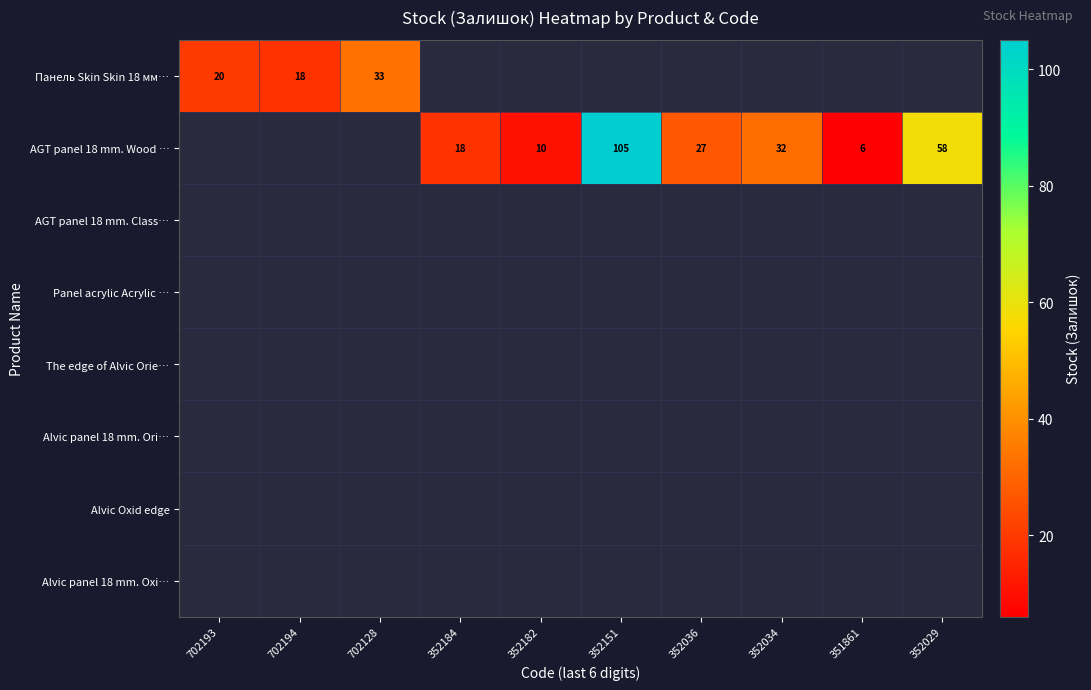

At which category does the chart reach its minimum across all series?

351861